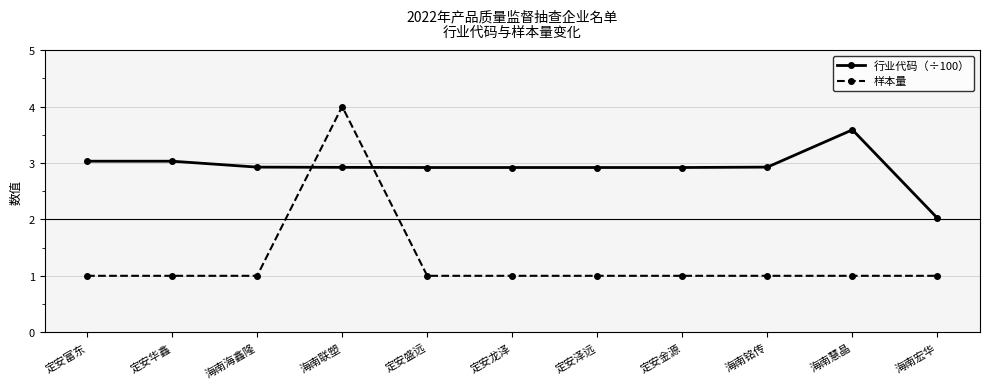

True or false: 行业代码（÷100） has more than 0 points higher than both neighbors.

True